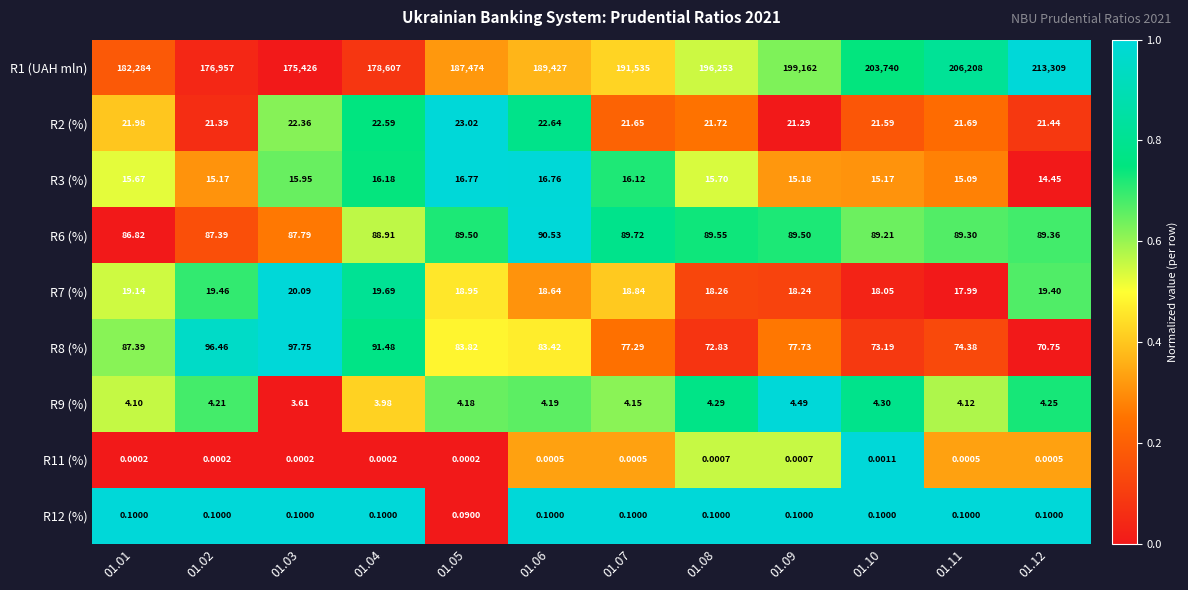

Is the value of R9 (%) at 01.11 greater than the value of R2 (%) at 01.04?

No